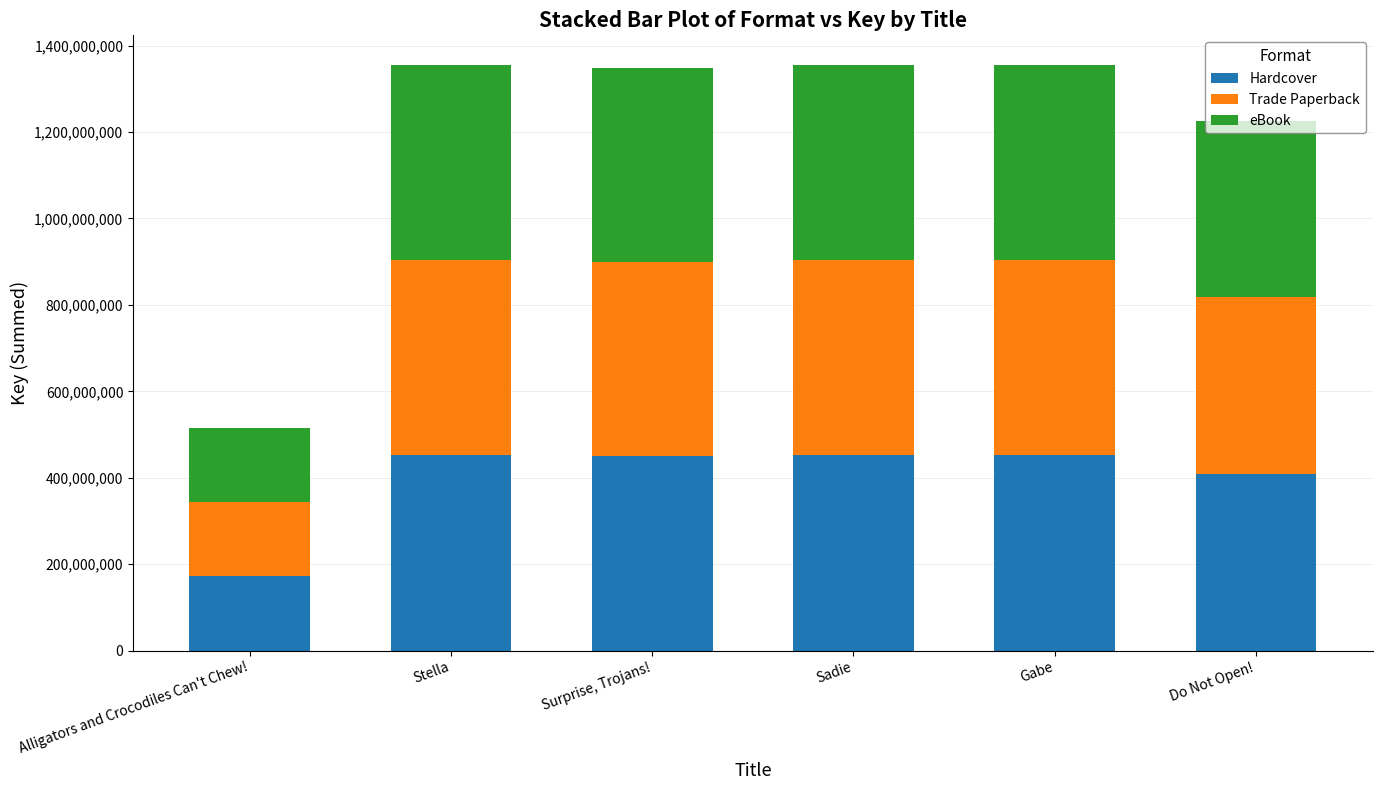

What is the difference between the maximum and minimum values in the Hardcover series?

279931022